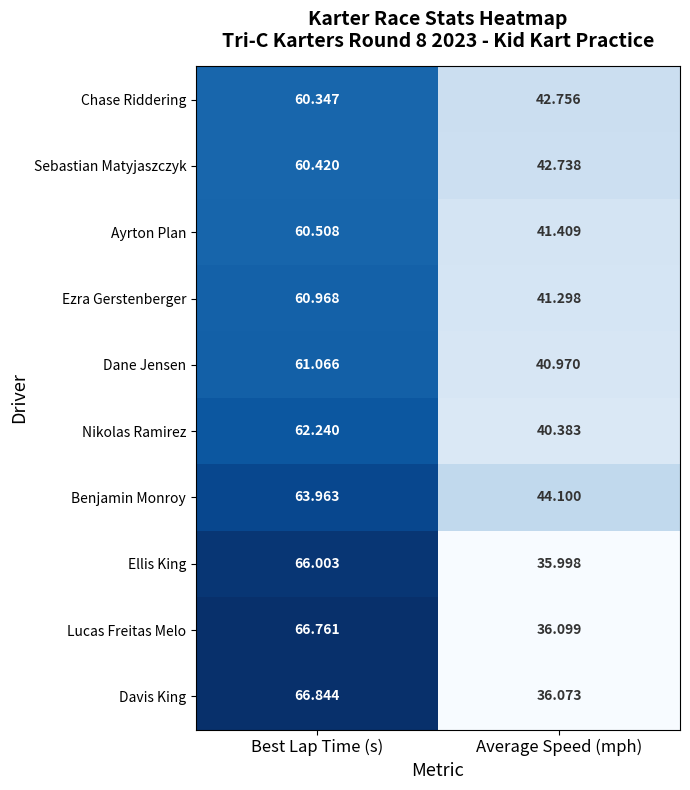

At which category does the chart reach its peak across all series?

Best Lap Time (s)